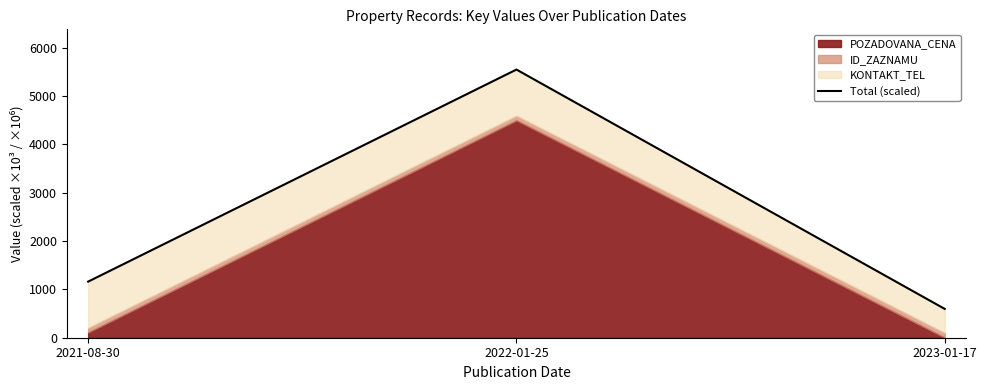

What position from the right is 2021-08-30?

3